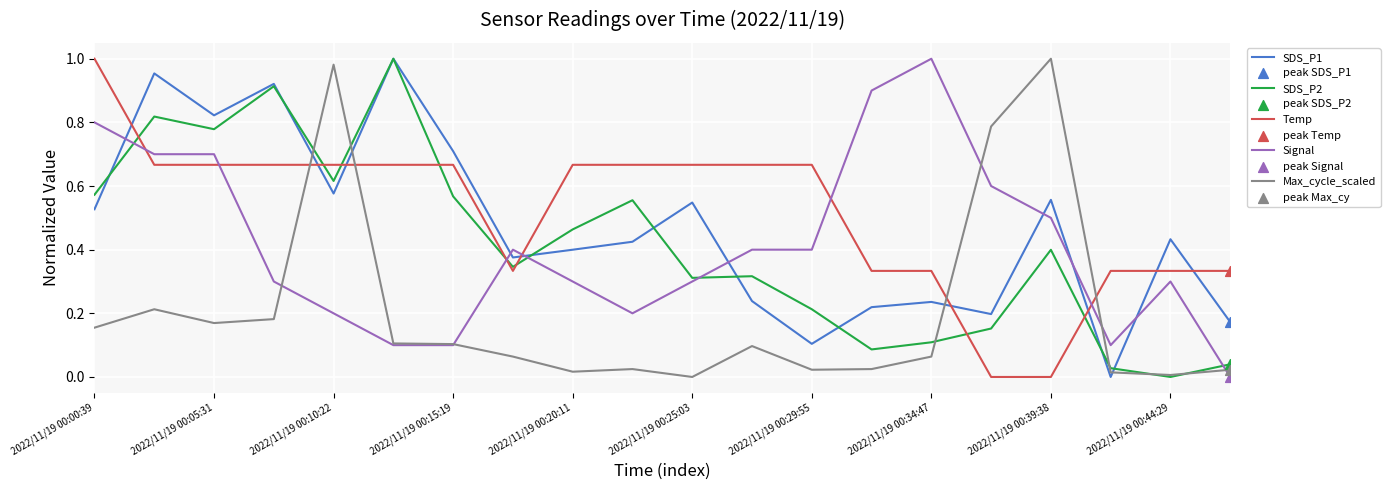

How many intersections are there between Signal and Temp?

6